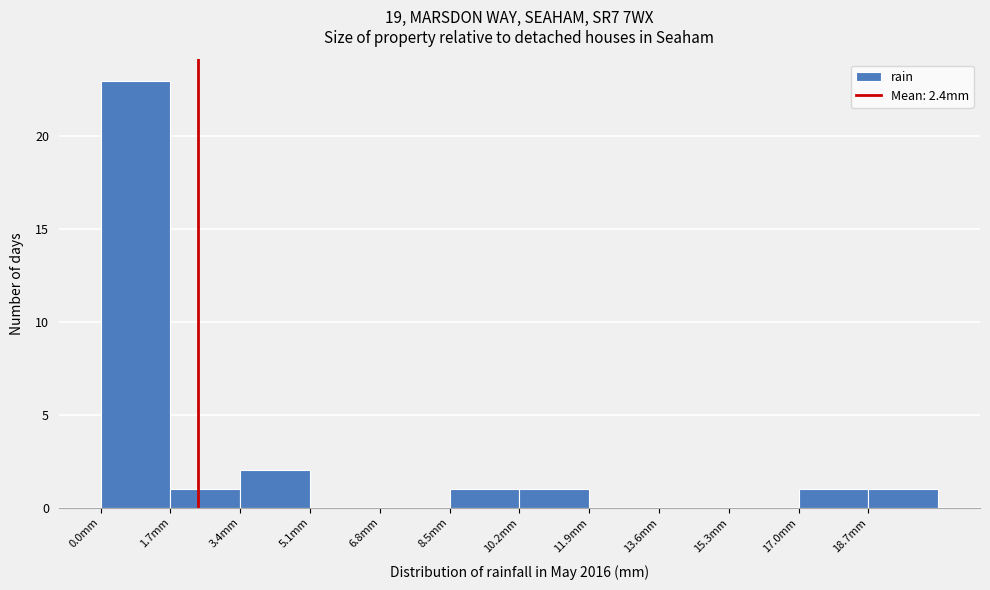

Over which range of the x-axis is the bar tallest?

0.0 to 1.7